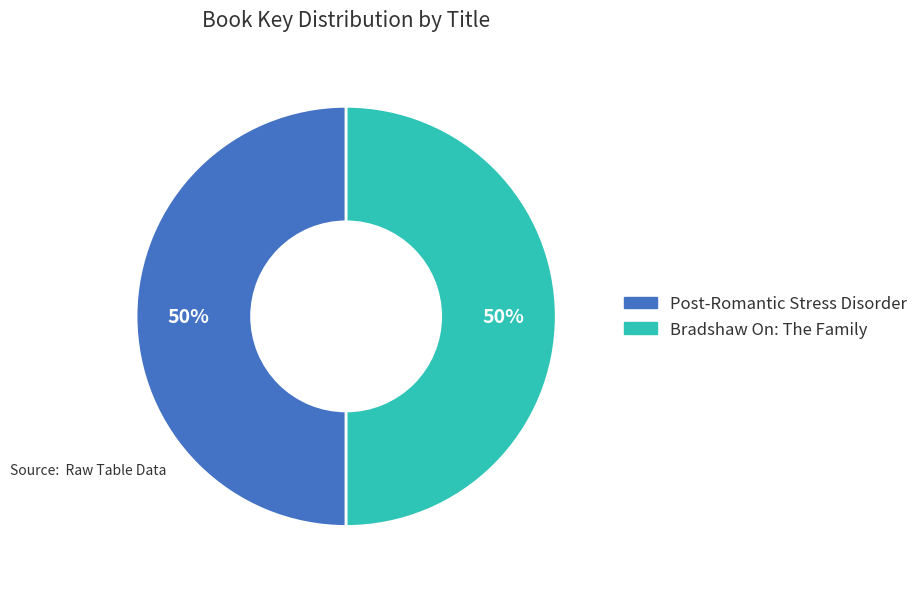

Approximately how many times larger is the value at Post-Romantic Stress Disorder compared to Bradshaw On: The Family?

1.0